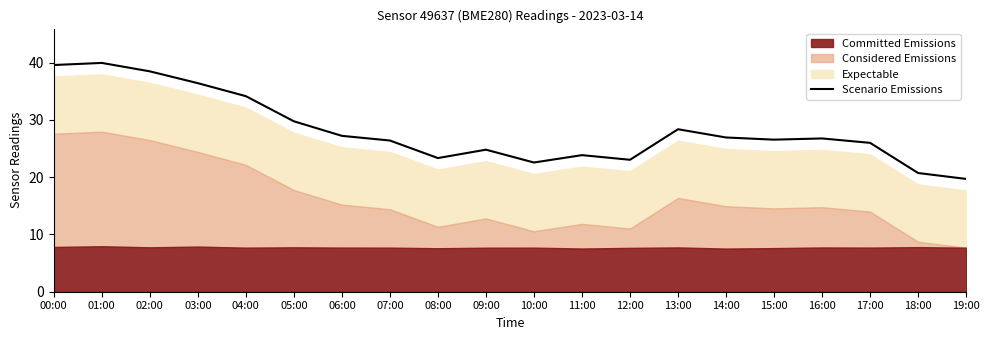

What is the ratio of the value at 05:00 to the value at 01:00?

0.7